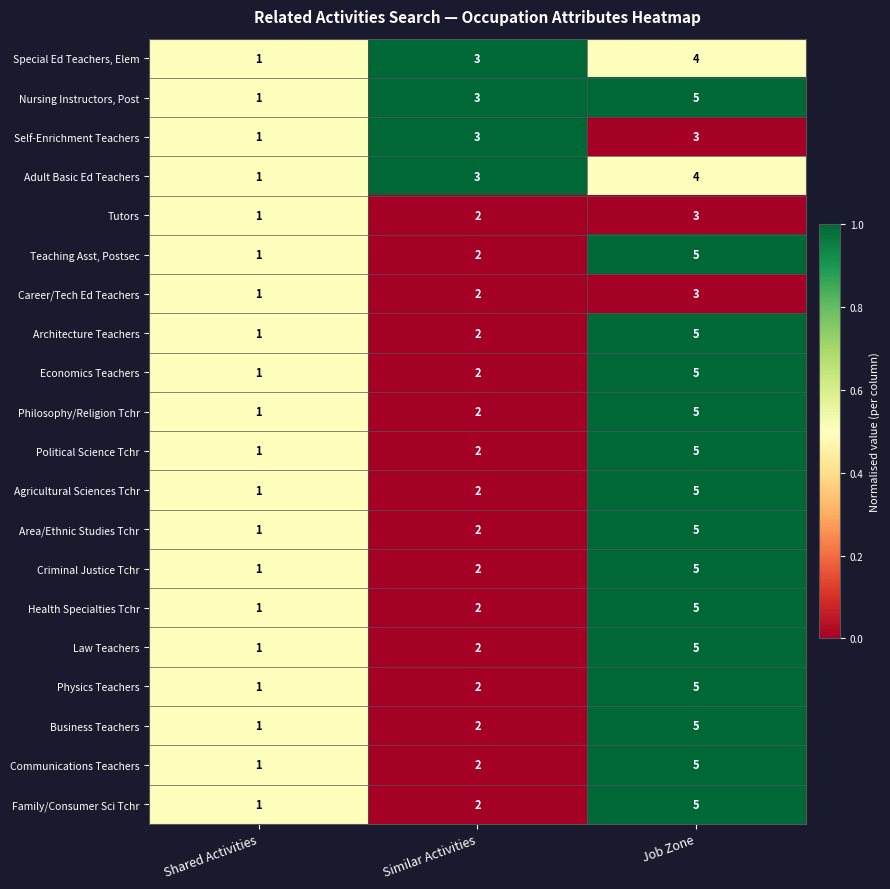

What is the approximate value of Philosophy/Religion Tchr at Job Zone?

5